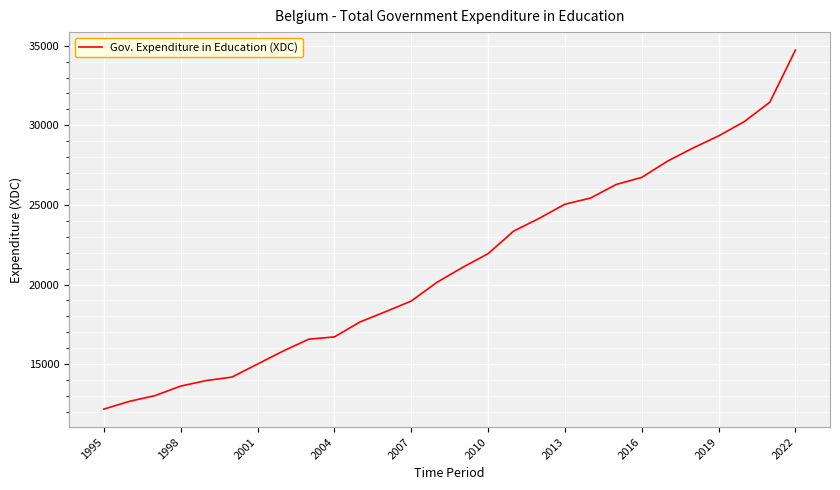

What is the greatest value displayed?

34726.5